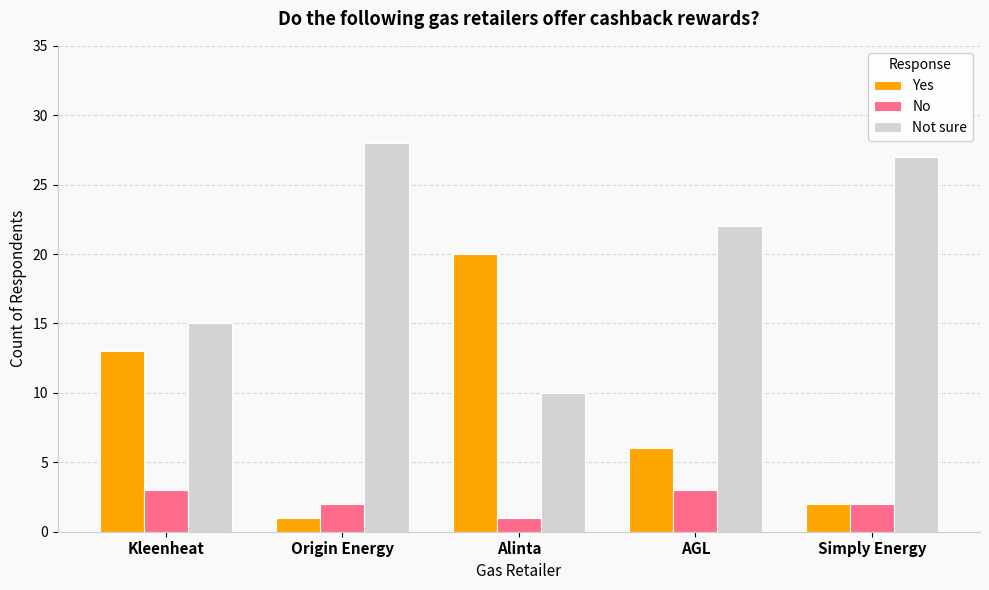

What is the average value of the Yes series?

8